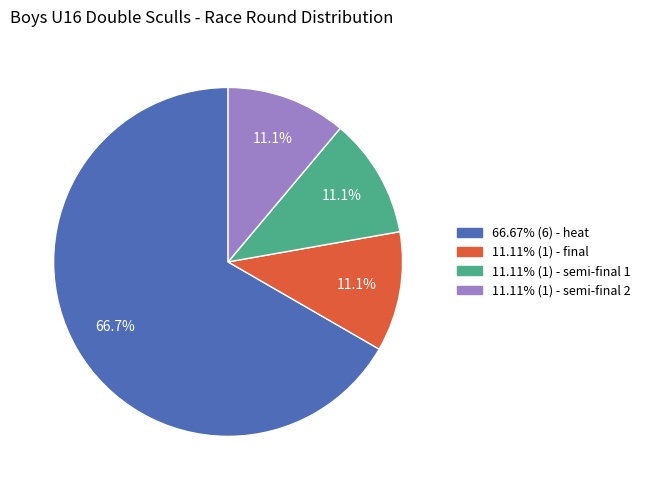

Is 66.67% (6) - heat the majority of the pie?

Yes